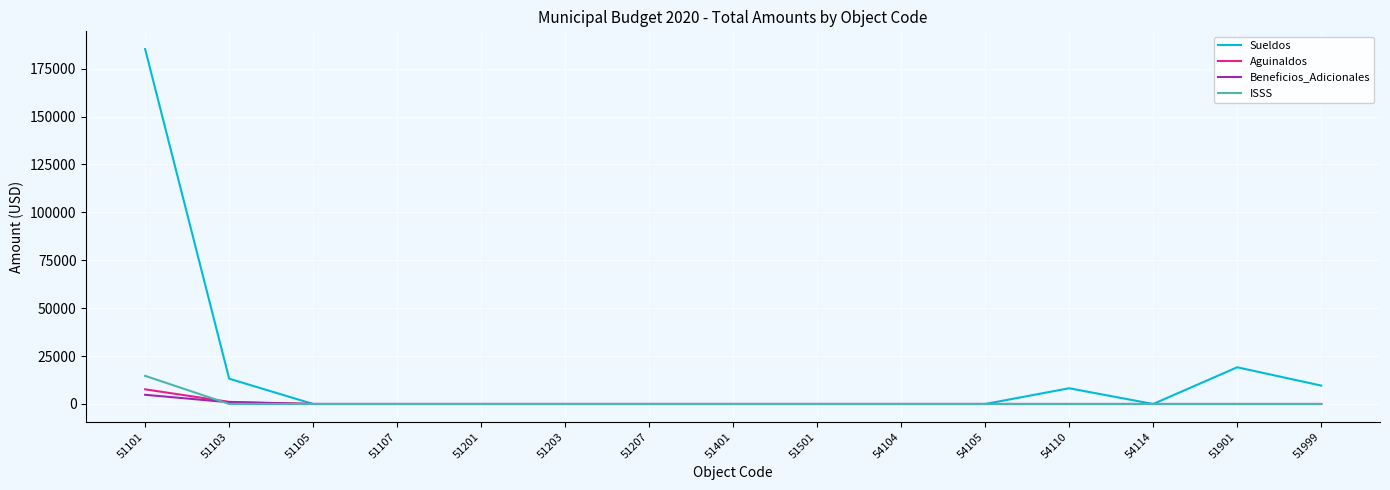

The Aguinaldos series shows 0.0 at 54105. True or false?

True